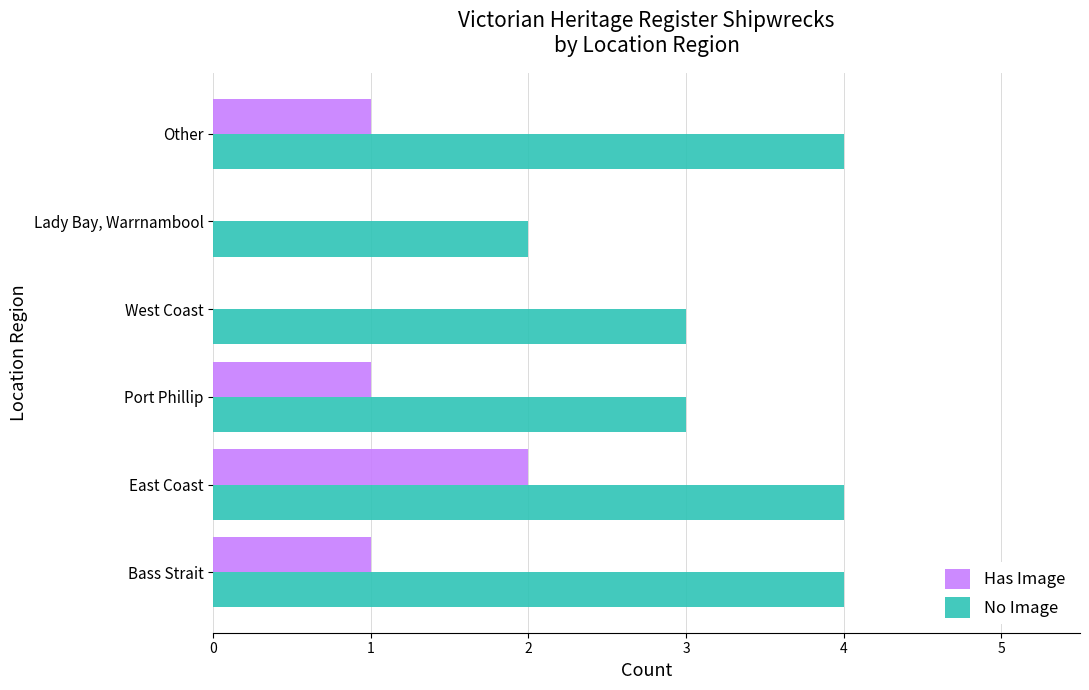

What is the sum of all Has Image values?

5